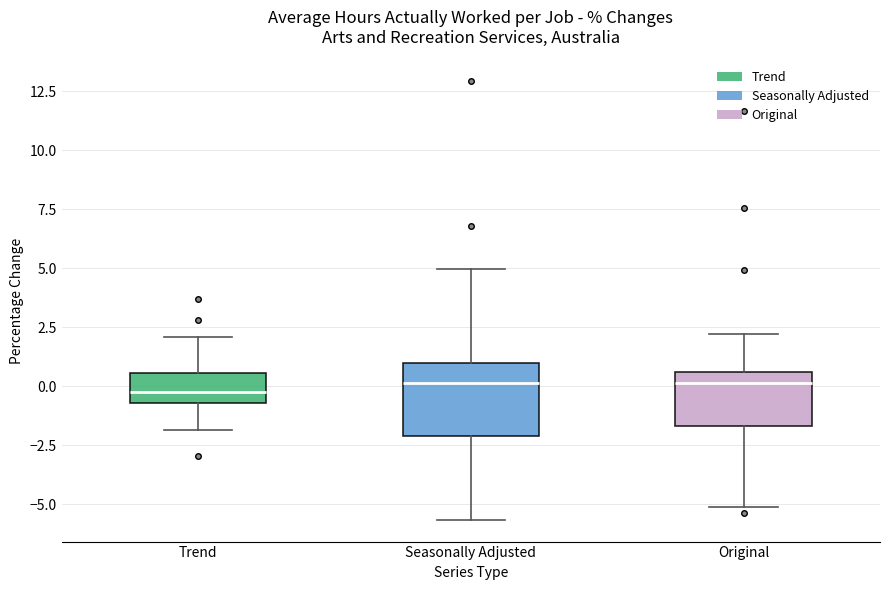

Which box is the tallest, from its lower edge to its upper edge?

Seasonally Adjusted